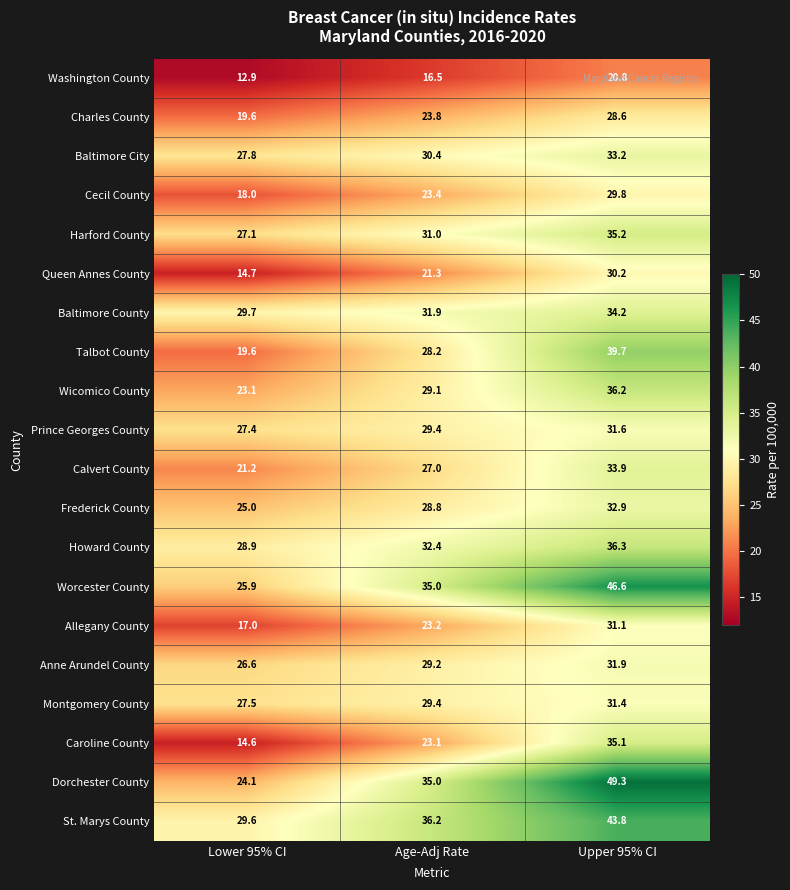

What is the spread (max minus min) of values at Lower 95% CI?

16.8